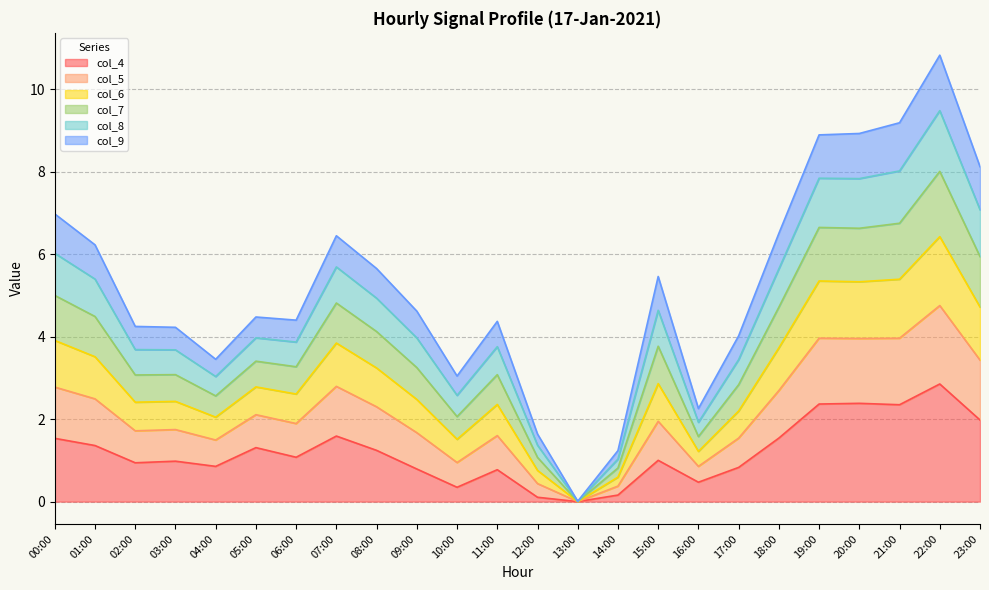

Is it true that col_4 equals 0.5 at 16:00?

True